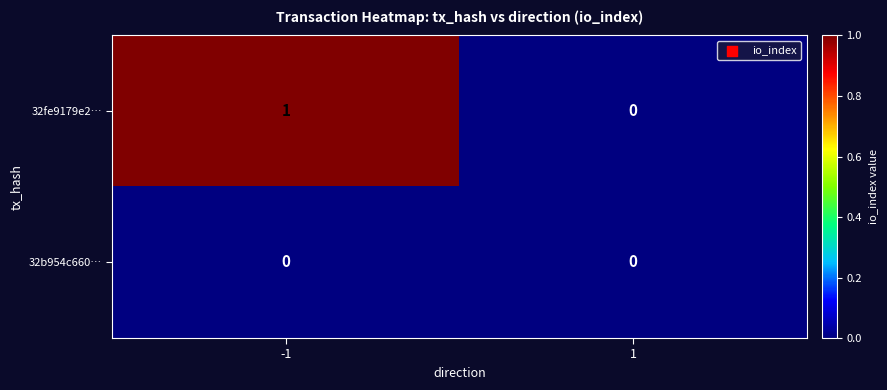

Which series has the largest range (max minus min)?

32fe9179e2…